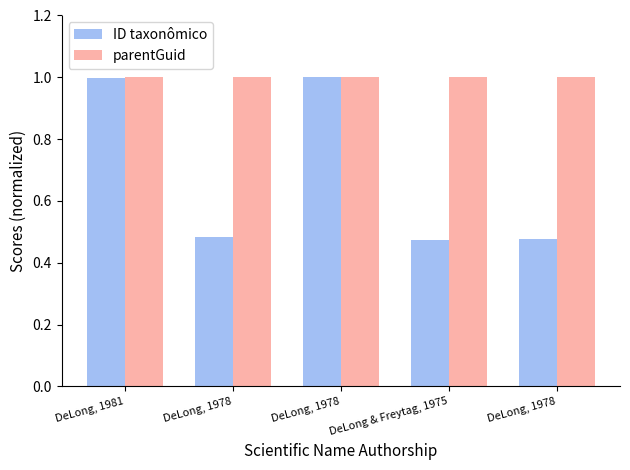

What is the maximum value for parentGuid?

1.0